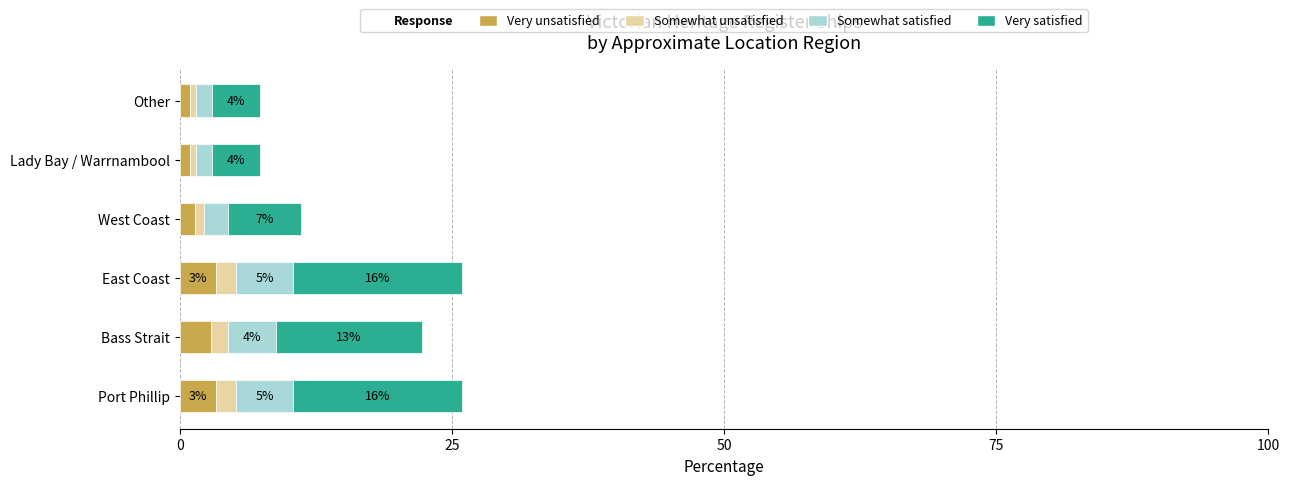

What is the difference between the maximum and minimum values in the Very unsatisfied series?

2.4